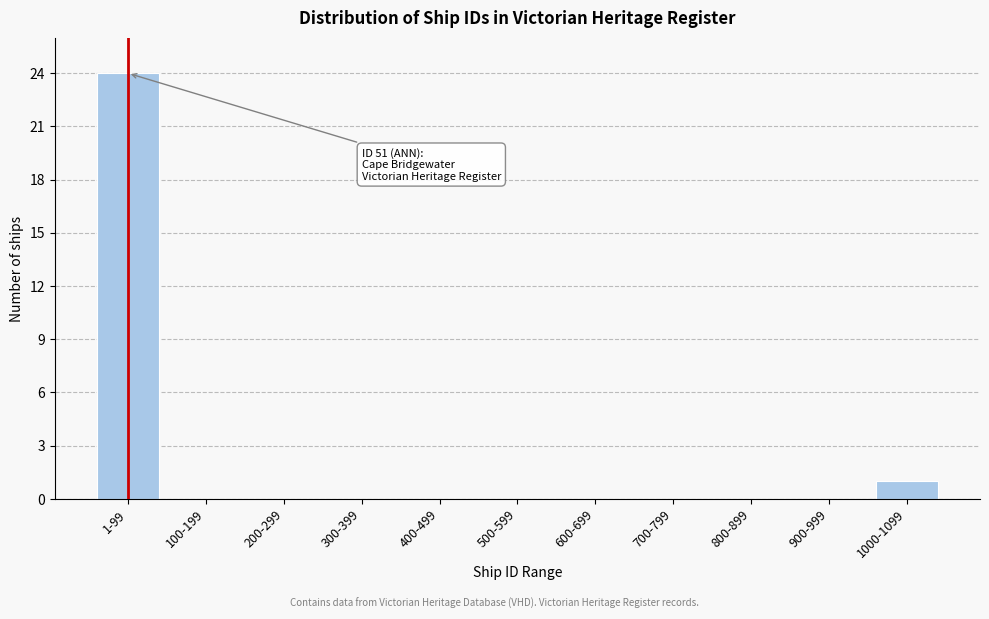

Reading right to left, what are all the values shown in this chart?

1000-1099=1	900-999=0	800-899=0	700-799=0	600-699=0	500-599=0	400-499=0	300-399=0	200-299=0	100-199=0	1-99=24